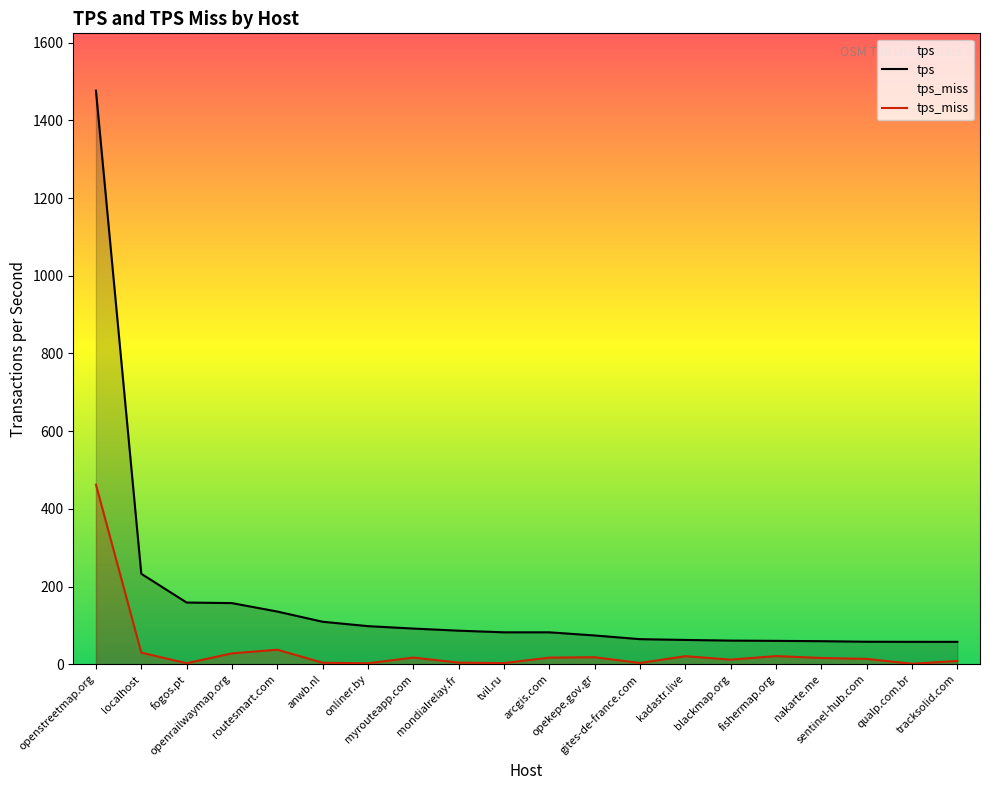

What is the minimum value shown in the chart?

1.1